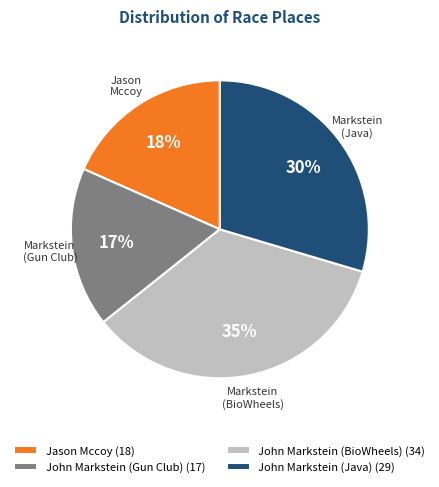

Does any single category account for the majority?

No